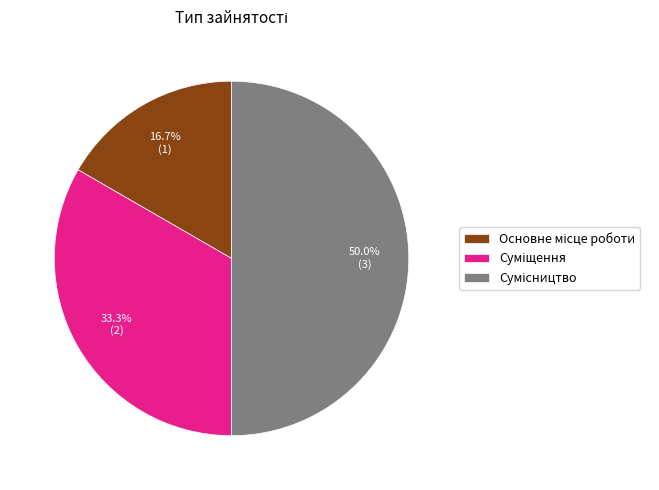

How many segments does this pie chart have?

3